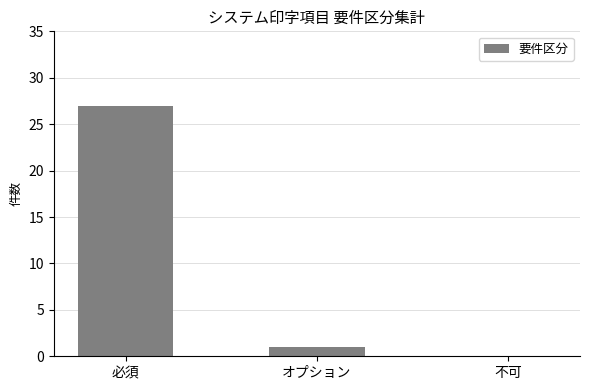

Is it true that the value at 必須 is 27?

True